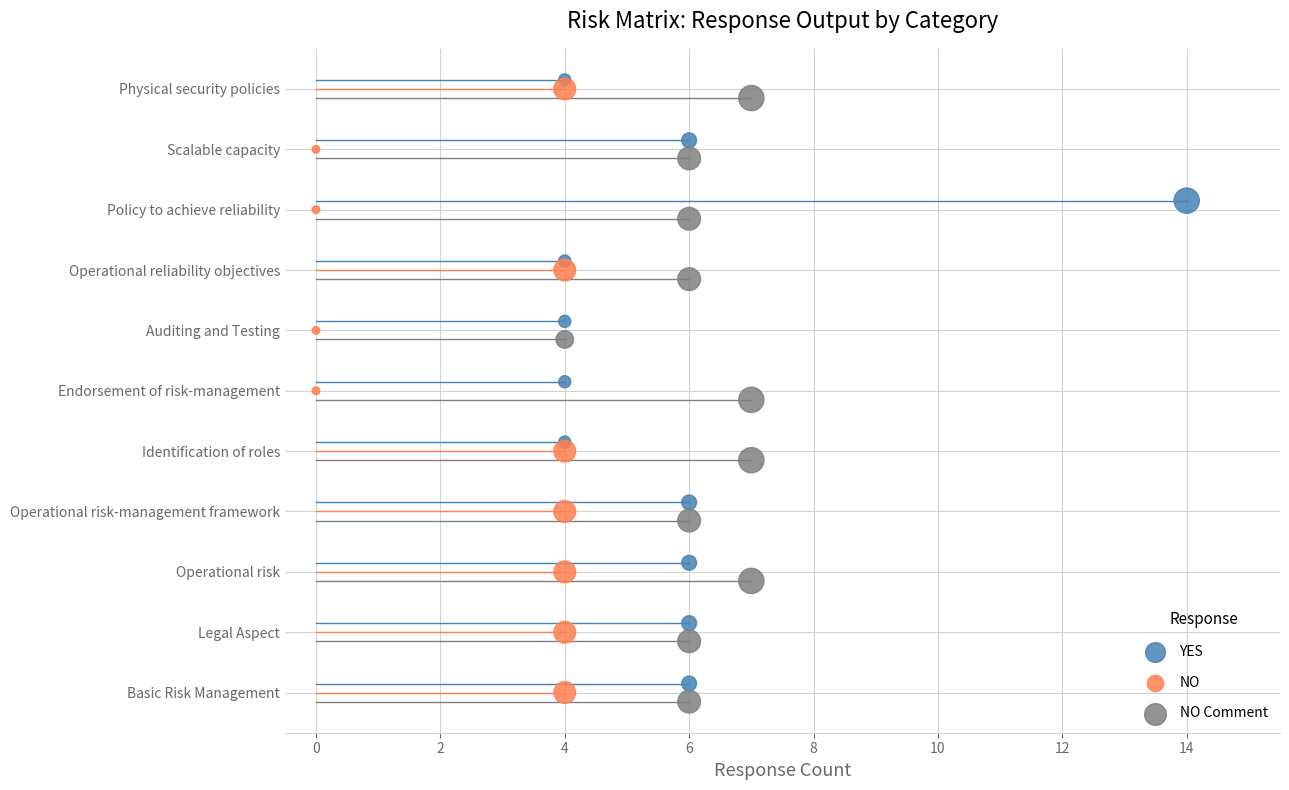

Which series reaches the maximum Y coordinate?

YES